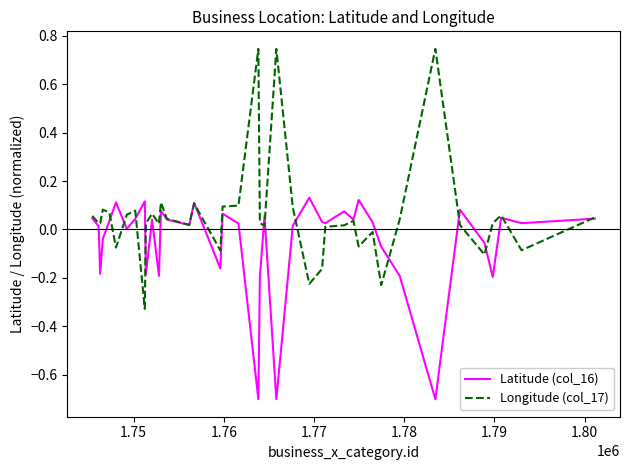

List the series in order of their peak value, lowest first.

Latitude (col_16), Longitude (col_17)